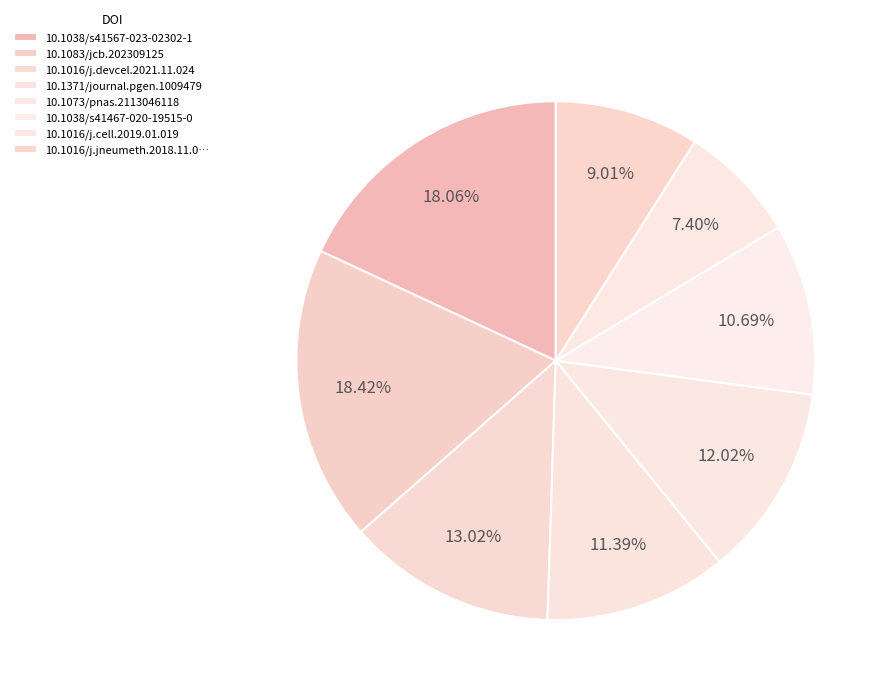

Count the number of slices in the pie.

8